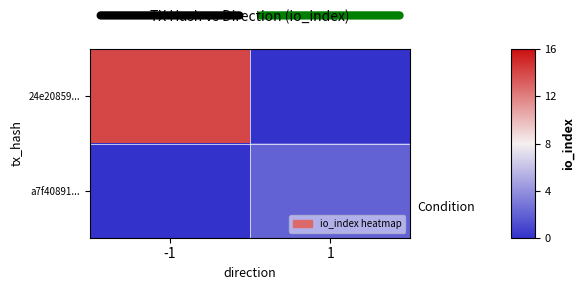

Between -1 and 1, which series saw the biggest shift?

24e20859...